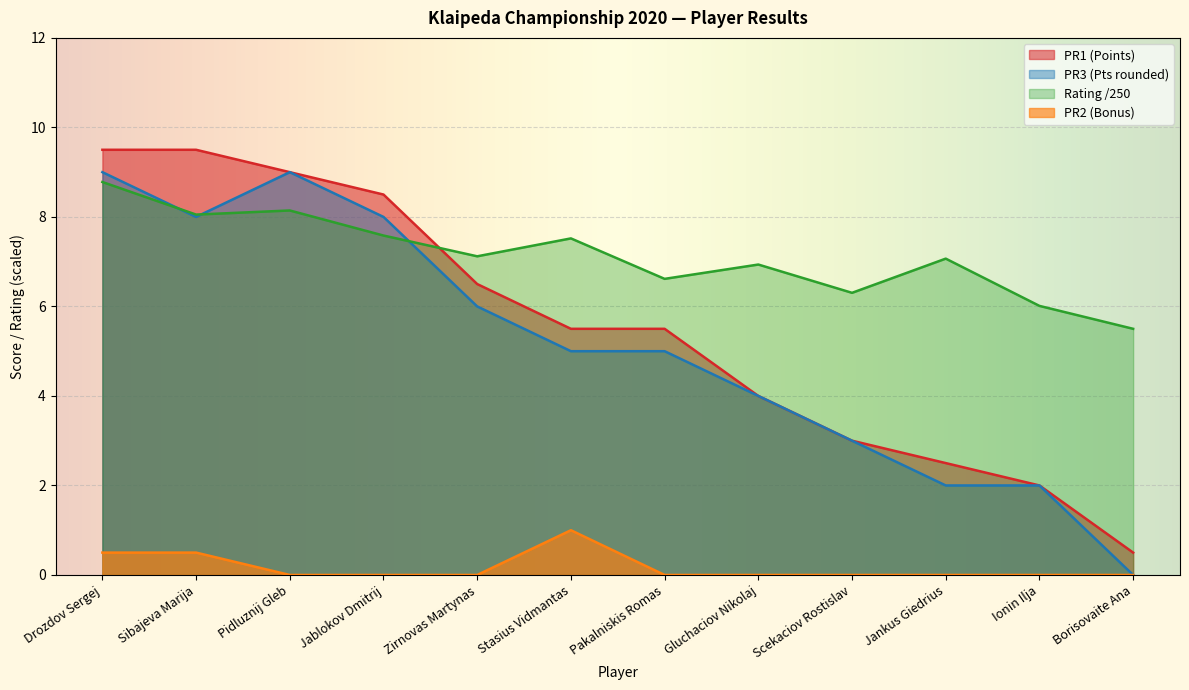

What is the total value across all series at Zirnovas Martynas?

19.6